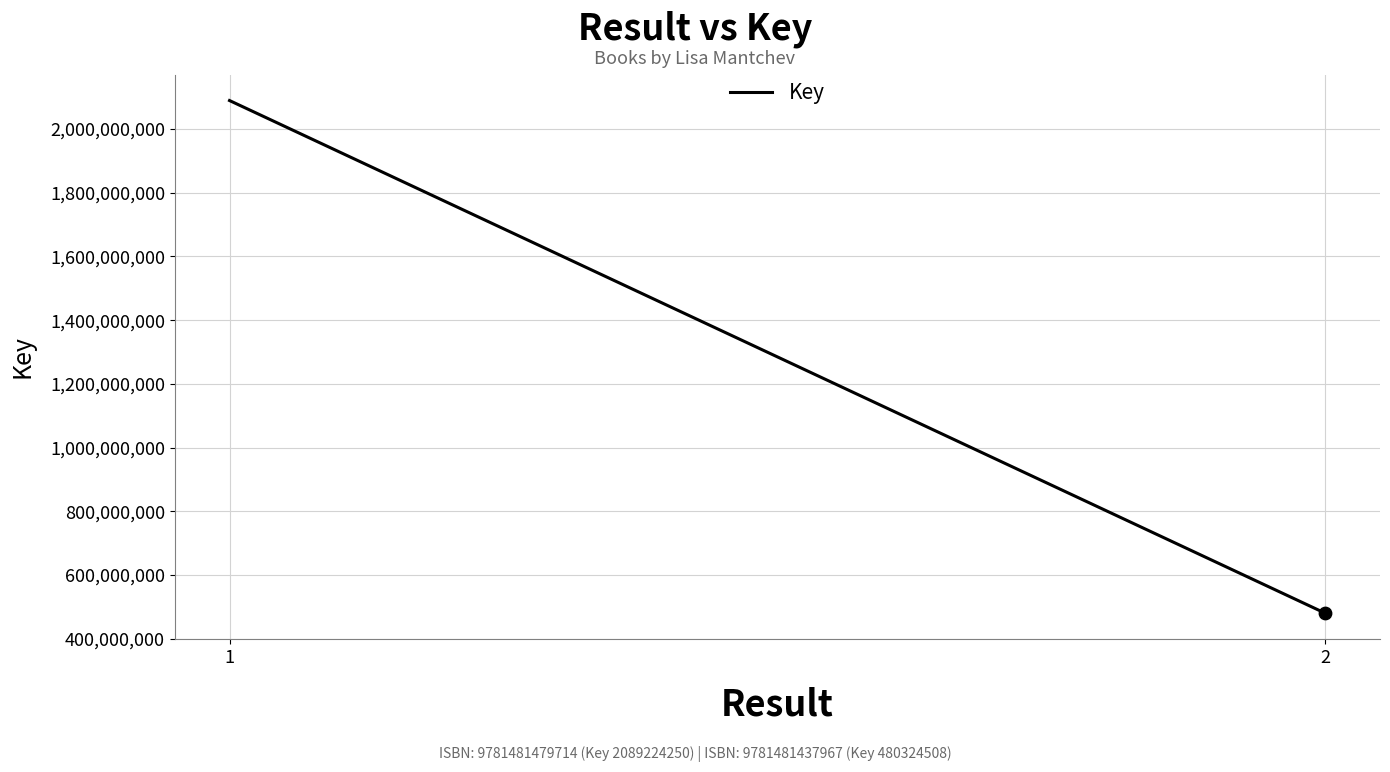

What is the change in value from 1 to 2?

-1608899742